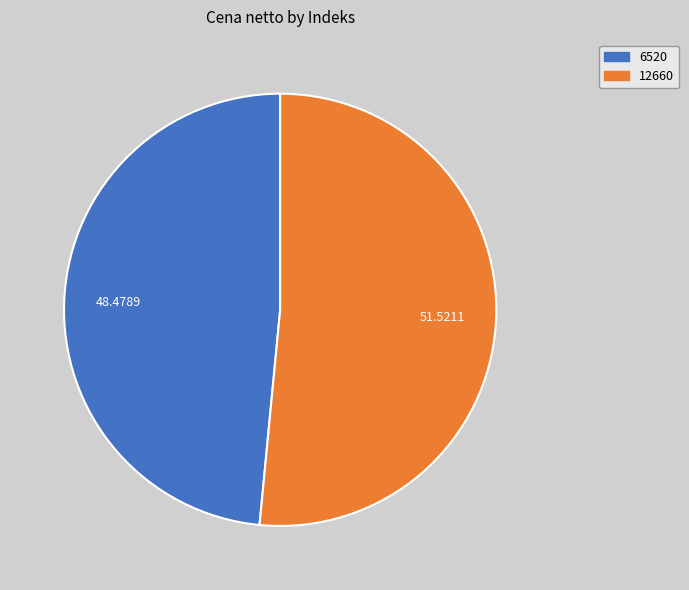

Is it true that 6520 is 35% of the pie?

False